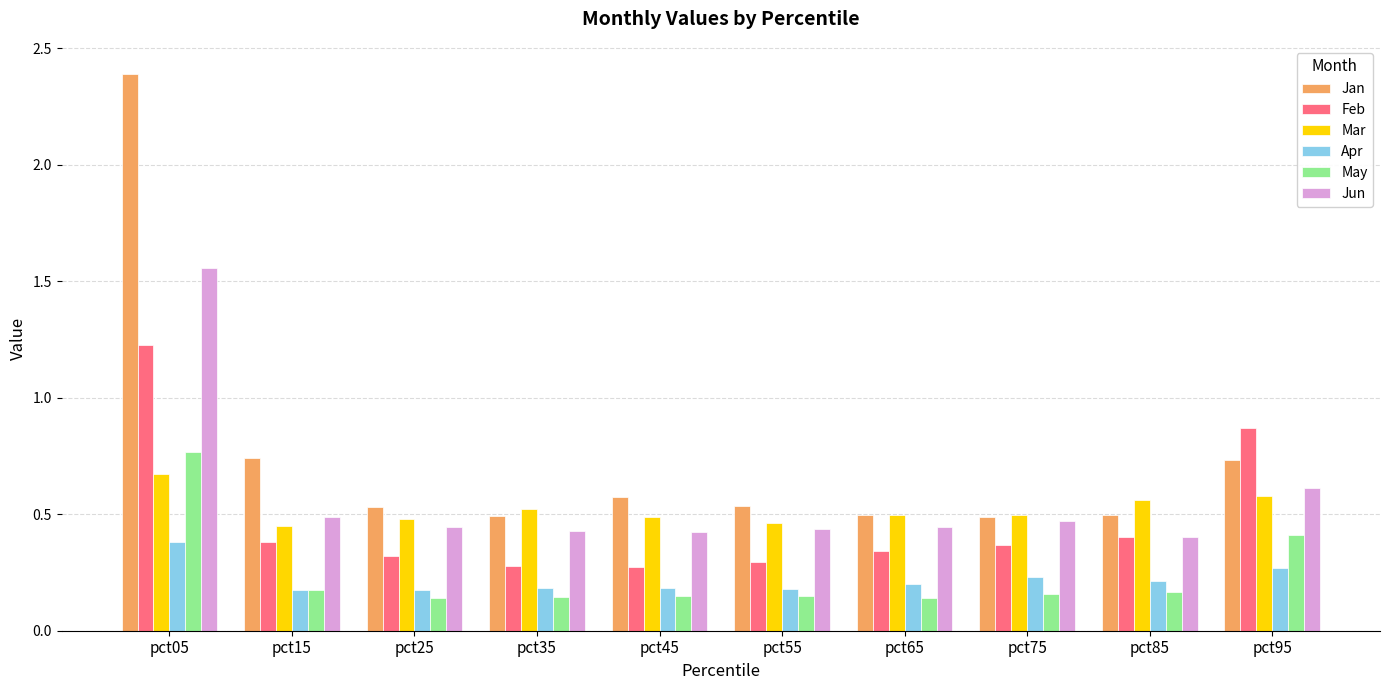

What is the maximum value shown in the chart?

2.4